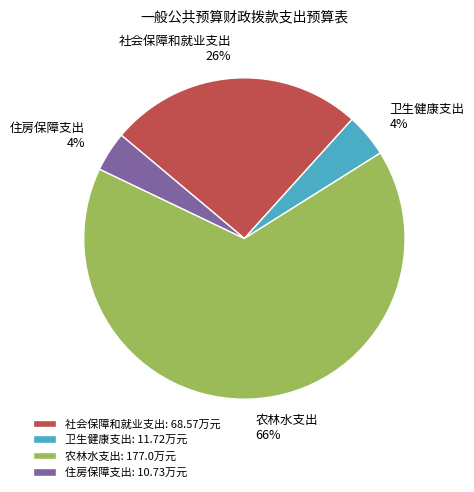

To the nearest percent, what portion does 社会保障和就业支出 represent?

26%